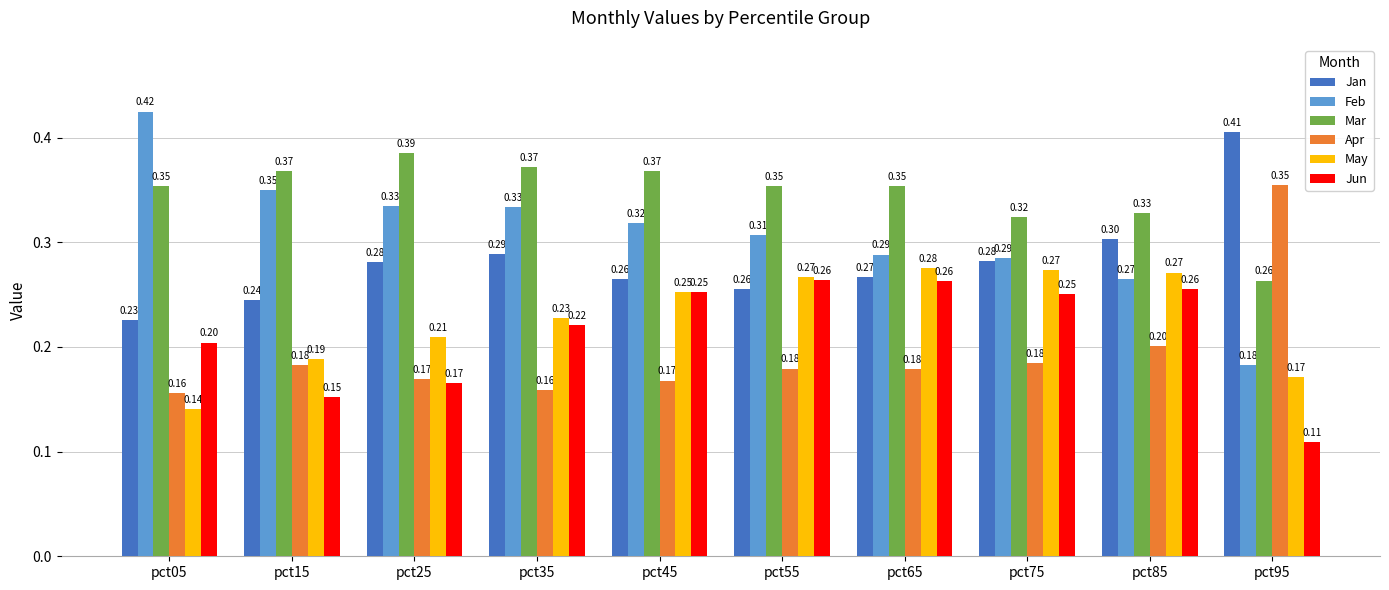

Is the value of May at pct85 greater than the value of Mar at pct45?

No